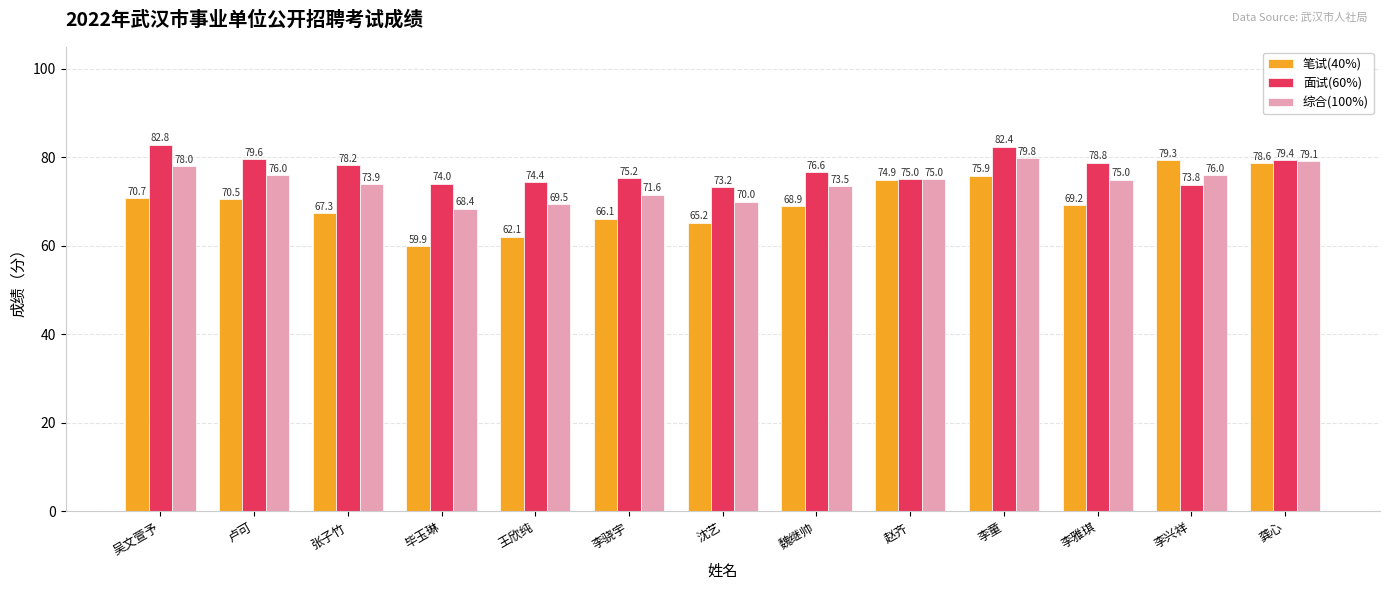

List the series in order of their peak value, lowest first.

笔试(40%), 综合(100%), 面试(60%)